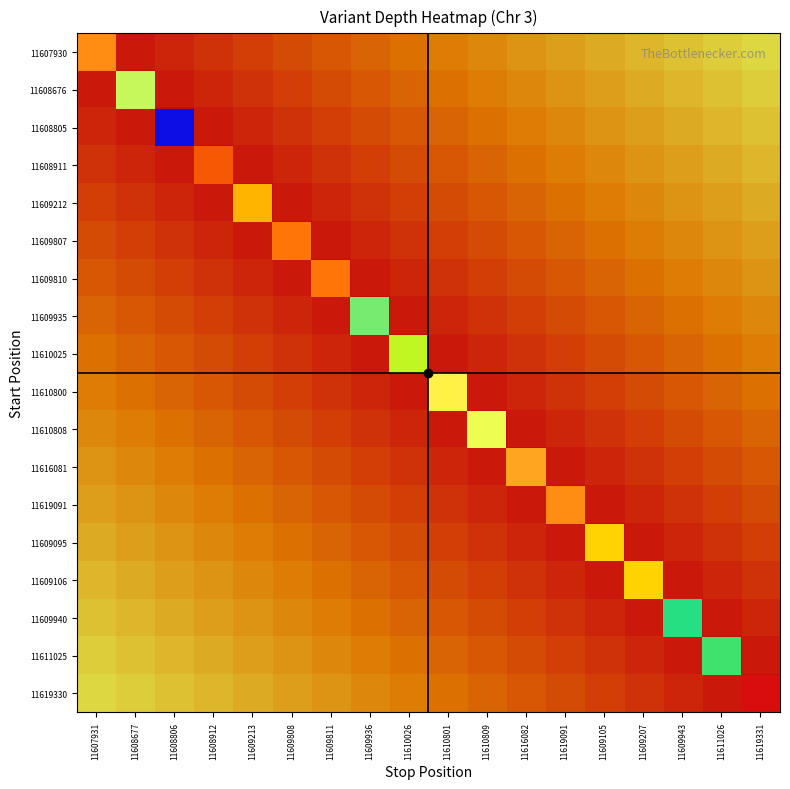

Reading left to right, list all the values displayed in this chart.

11607930: 11607931=0.0	11608677=0.1	11608806=0.1	11608912=0.2	11609213=0.2	11609808=0.3	11609811=0.3	11609936=0.4	11610026=0.4	11610801=0.5	11610809=0.6	11616082=0.6	11619091=0.7	11609105=0.7	11609207=0.8	11609943=0.8	11611026=0.9	11619331=0.9
11608676: 11607931=0.1	11608677=0.0	11608806=0.1	11608912=0.1	11609213=0.2	11609808=0.2	11609811=0.3	11609936=0.3	11610026=0.4	11610801=0.4	11610809=0.5	11616082=0.6	11619091=0.6	11609105=0.7	11609207=0.7	11609943=0.8	11611026=0.8	11619331=0.9
11608805: 11607931=0.1	11608677=0.1	11608806=0.0	11608912=0.1	11609213=0.1	11609808=0.2	11609811=0.2	11609936=0.3	11610026=0.3	11610801=0.4	11610809=0.4	11616082=0.5	11619091=0.6	11609105=0.6	11609207=0.7	11609943=0.7	11611026=0.8	11619331=0.8
11608911: 11607931=0.2	11608677=0.1	11608806=0.1	11608912=0.0	11609213=0.1	11609808=0.1	11609811=0.2	11609936=0.2	11610026=0.3	11610801=0.3	11610809=0.4	11616082=0.4	11619091=0.5	11609105=0.6	11609207=0.6	11609943=0.7	11611026=0.7	11619331=0.8
11609212: 11607931=0.2	11608677=0.2	11608806=0.1	11608912=0.1	11609213=0.0	11609808=0.1	11609811=0.1	11609936=0.2	11610026=0.2	11610801=0.3	11610809=0.3	11616082=0.4	11619091=0.4	11609105=0.5	11609207=0.6	11609943=0.6	11611026=0.7	11619331=0.7
11609807: 11607931=0.3	11608677=0.2	11608806=0.2	11608912=0.1	11609213=0.1	11609808=0.0	11609811=0.1	11609936=0.1	11610026=0.2	11610801=0.2	11610809=0.3	11616082=0.3	11619091=0.4	11609105=0.4	11609207=0.5	11609943=0.6	11611026=0.6	11619331=0.7
11609810: 11607931=0.3	11608677=0.3	11608806=0.2	11608912=0.2	11609213=0.1	11609808=0.1	11609811=0.0	11609936=0.1	11610026=0.1	11610801=0.2	11610809=0.2	11616082=0.3	11619091=0.3	11609105=0.4	11609207=0.4	11609943=0.5	11611026=0.6	11619331=0.6
11609935: 11607931=0.4	11608677=0.3	11608806=0.3	11608912=0.2	11609213=0.2	11609808=0.1	11609811=0.1	11609936=0.0	11610026=0.1	11610801=0.1	11610809=0.2	11616082=0.2	11619091=0.3	11609105=0.3	11609207=0.4	11609943=0.4	11611026=0.5	11619331=0.6
11610025: 11607931=0.4	11608677=0.4	11608806=0.3	11608912=0.3	11609213=0.2	11609808=0.2	11609811=0.1	11609936=0.1	11610026=0.0	11610801=0.1	11610809=0.1	11616082=0.2	11619091=0.2	11609105=0.3	11609207=0.3	11609943=0.4	11611026=0.4	11619331=0.5
11610800: 11607931=0.5	11608677=0.4	11608806=0.4	11608912=0.3	11609213=0.3	11609808=0.2	11609811=0.2	11609936=0.1	11610026=0.1	11610801=0.0	11610809=0.1	11616082=0.1	11619091=0.2	11609105=0.2	11609207=0.3	11609943=0.3	11611026=0.4	11619331=0.4
11610808: 11607931=0.6	11608677=0.5	11608806=0.4	11608912=0.4	11609213=0.3	11609808=0.3	11609811=0.2	11609936=0.2	11610026=0.1	11610801=0.1	11610809=0.0	11616082=0.1	11619091=0.1	11609105=0.2	11609207=0.2	11609943=0.3	11611026=0.3	11619331=0.4
11616081: 11607931=0.6	11608677=0.6	11608806=0.5	11608912=0.4	11609213=0.4	11609808=0.3	11609811=0.3	11609936=0.2	11610026=0.2	11610801=0.1	11610809=0.1	11616082=0.0	11619091=0.1	11609105=0.1	11609207=0.2	11609943=0.2	11611026=0.3	11619331=0.3
11619091: 11607931=0.7	11608677=0.6	11608806=0.6	11608912=0.5	11609213=0.4	11609808=0.4	11609811=0.3	11609936=0.3	11610026=0.2	11610801=0.2	11610809=0.1	11616082=0.1	11619091=0.0	11609105=0.1	11609207=0.1	11609943=0.2	11611026=0.2	11619331=0.3
11609095: 11607931=0.7	11608677=0.7	11608806=0.6	11608912=0.6	11609213=0.5	11609808=0.4	11609811=0.4	11609936=0.3	11610026=0.3	11610801=0.2	11610809=0.2	11616082=0.1	11619091=0.1	11609105=0.0	11609207=0.1	11609943=0.1	11611026=0.2	11619331=0.2
11609106: 11607931=0.8	11608677=0.7	11608806=0.7	11608912=0.6	11609213=0.6	11609808=0.5	11609811=0.4	11609936=0.4	11610026=0.3	11610801=0.3	11610809=0.2	11616082=0.2	11619091=0.1	11609105=0.1	11609207=0.0	11609943=0.1	11611026=0.1	11619331=0.2
11609940: 11607931=0.8	11608677=0.8	11608806=0.7	11608912=0.7	11609213=0.6	11609808=0.6	11609811=0.5	11609936=0.4	11610026=0.4	11610801=0.3	11610809=0.3	11616082=0.2	11619091=0.2	11609105=0.1	11609207=0.1	11609943=0.0	11611026=0.1	11619331=0.1
11611025: 11607931=0.9	11608677=0.8	11608806=0.8	11608912=0.7	11609213=0.7	11609808=0.6	11609811=0.6	11609936=0.5	11610026=0.4	11610801=0.4	11610809=0.3	11616082=0.3	11619091=0.2	11609105=0.2	11609207=0.1	11609943=0.1	11611026=0.0	11619331=0.1
11619330: 11607931=0.9	11608677=0.9	11608806=0.8	11608912=0.8	11609213=0.7	11609808=0.7	11609811=0.6	11609936=0.6	11610026=0.5	11610801=0.4	11610809=0.4	11616082=0.3	11619091=0.3	11609105=0.2	11609207=0.2	11609943=0.1	11611026=0.1	11619331=0.0